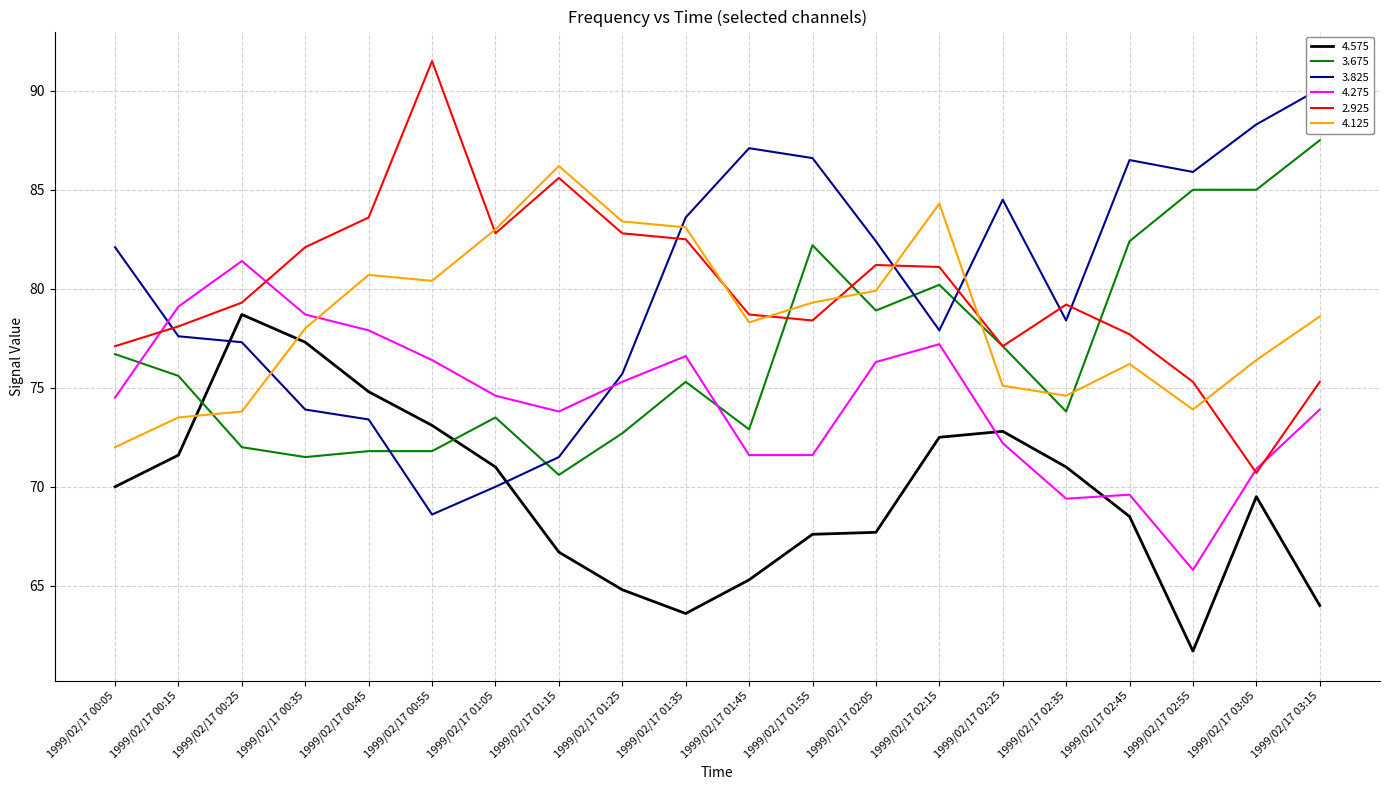

Is it true that 4.125 equals 78.6 at 1999/02/17 03:15?

True